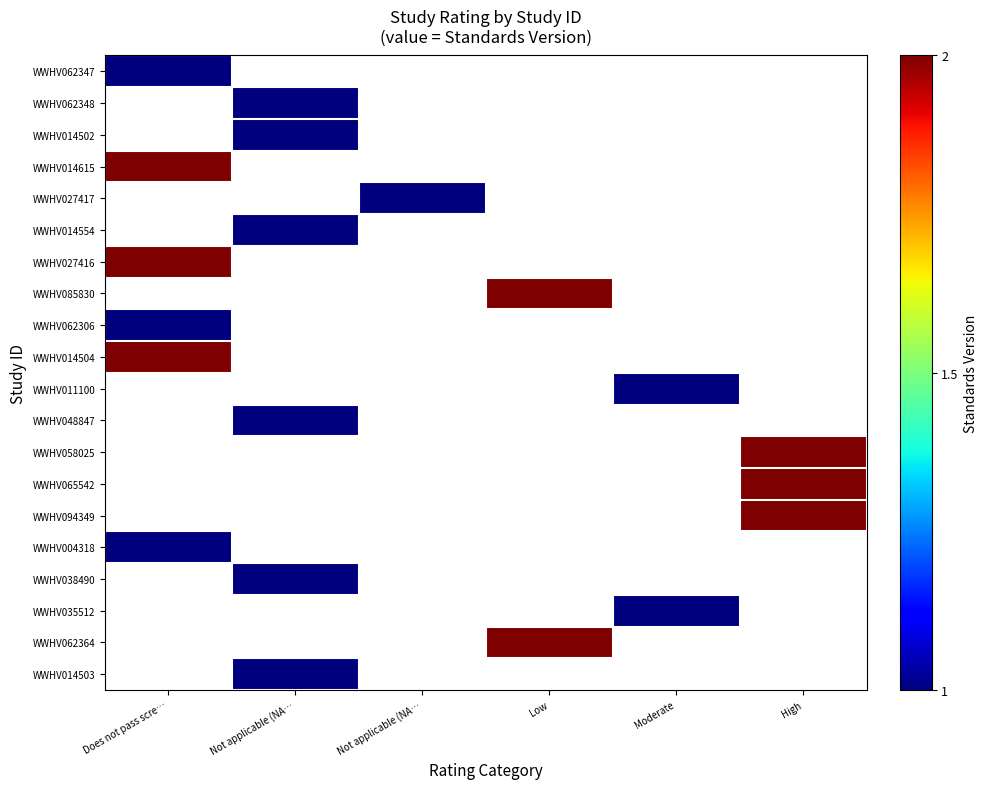

Which category has the highest value in the WWHV038490 series?

Does not pass scre…